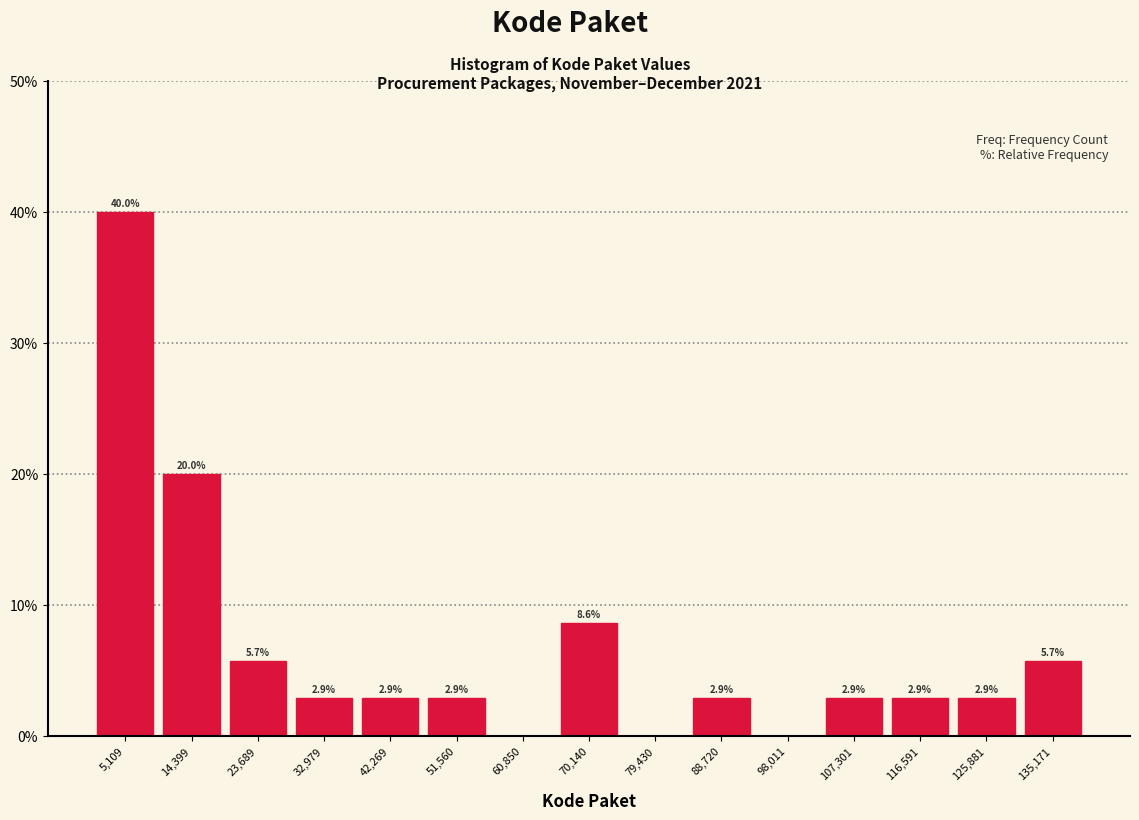

Over which range of the x-axis is the bar tallest?

0 to 10000